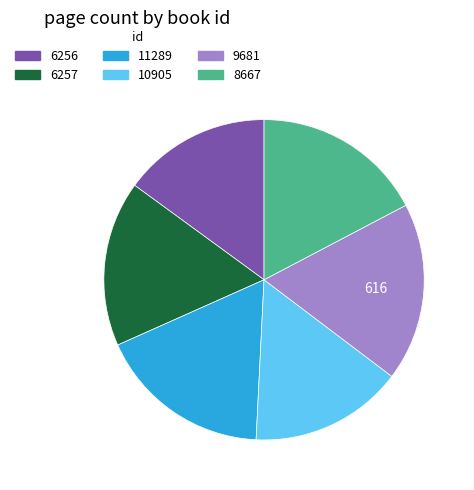

Do 6256 and 8667 together represent more than half of the pie?

No